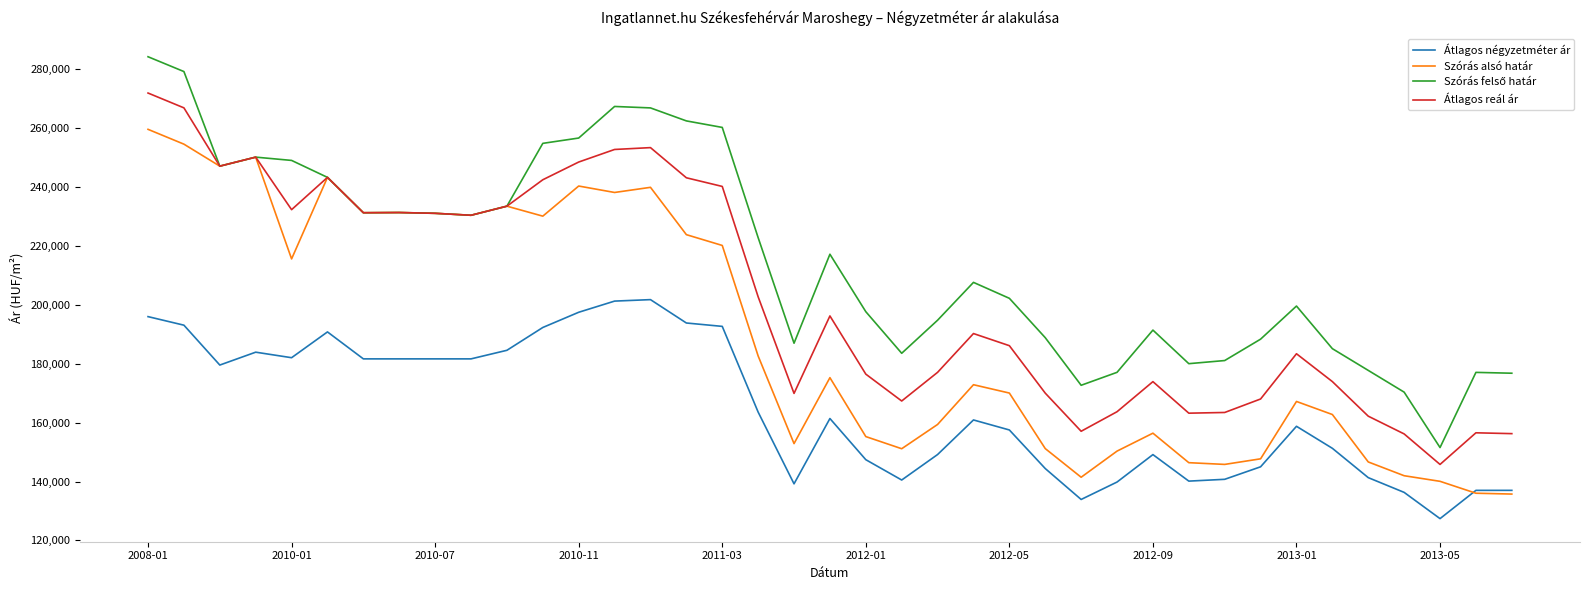

What is the maximum value for Szórás alsó határ?

259485